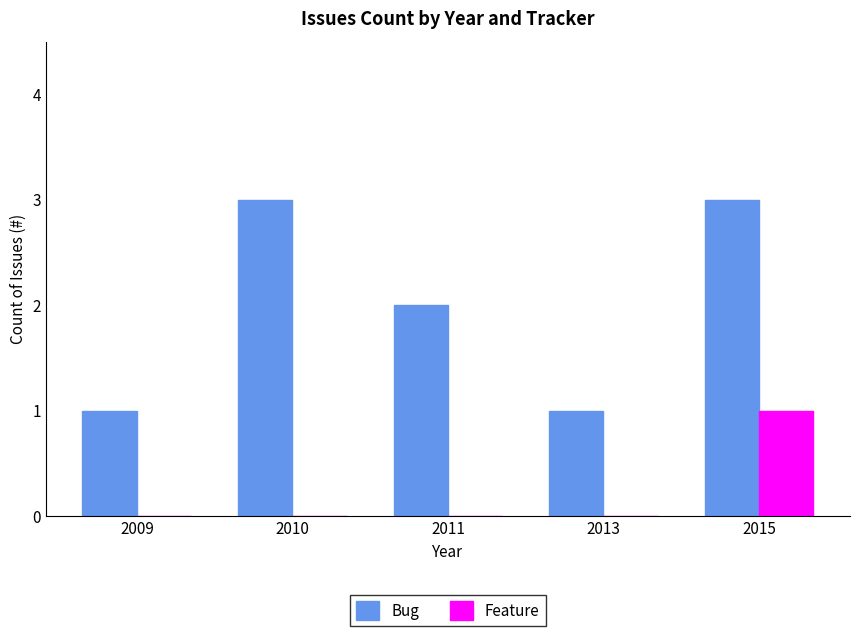

What is the sum of all Bug values?

10